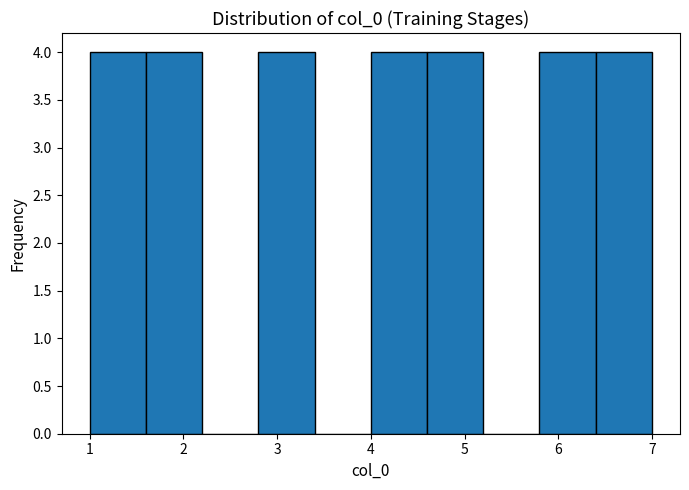

Reading left to right, transcribe this chart: for each bar, give the range it covers on the x-axis and its height. The values are not printed on the chart, so give them approximately, as read against the axis.

1.0 to 1.6: 4
1.6 to 2.2: 4
2.2 to 2.8: 0
2.8 to 3.4: 4
3.4 to 4.0: 0
4.0 to 4.6: 4
4.6 to 5.2: 4
5.2 to 5.8: 0
5.8 to 6.4: 4
6.4 to 7.0: 4